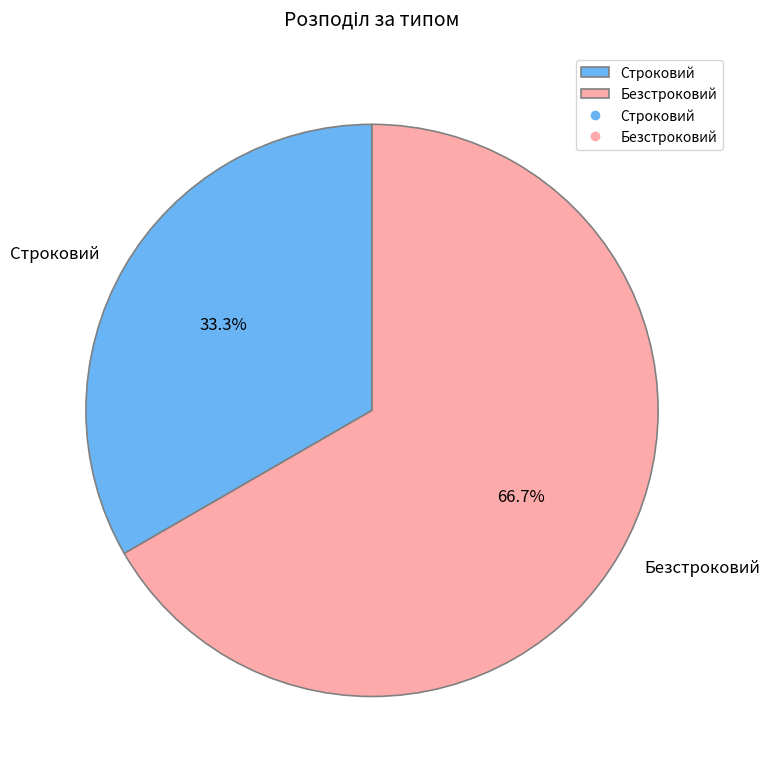

Count the number of slices in the pie.

2